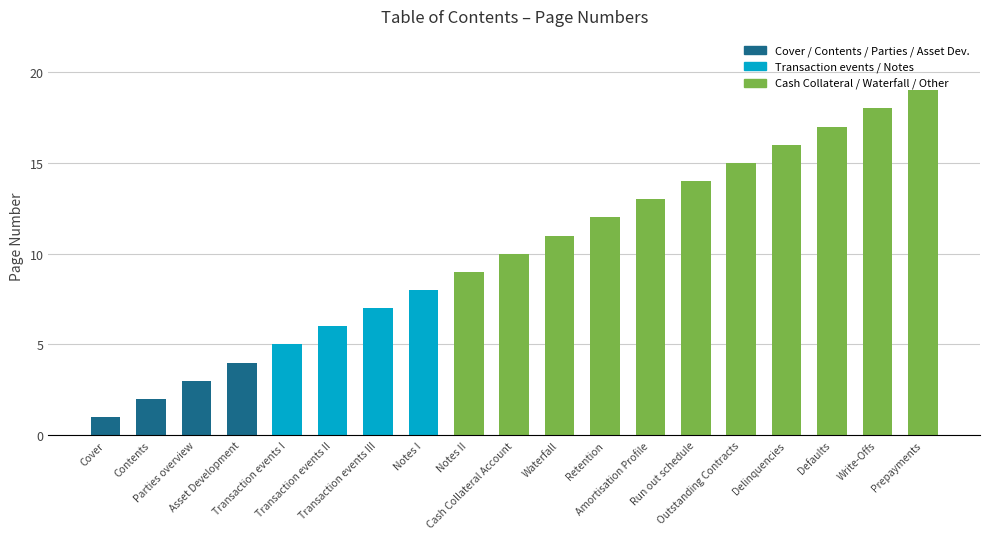

How many bars are there in total?

19